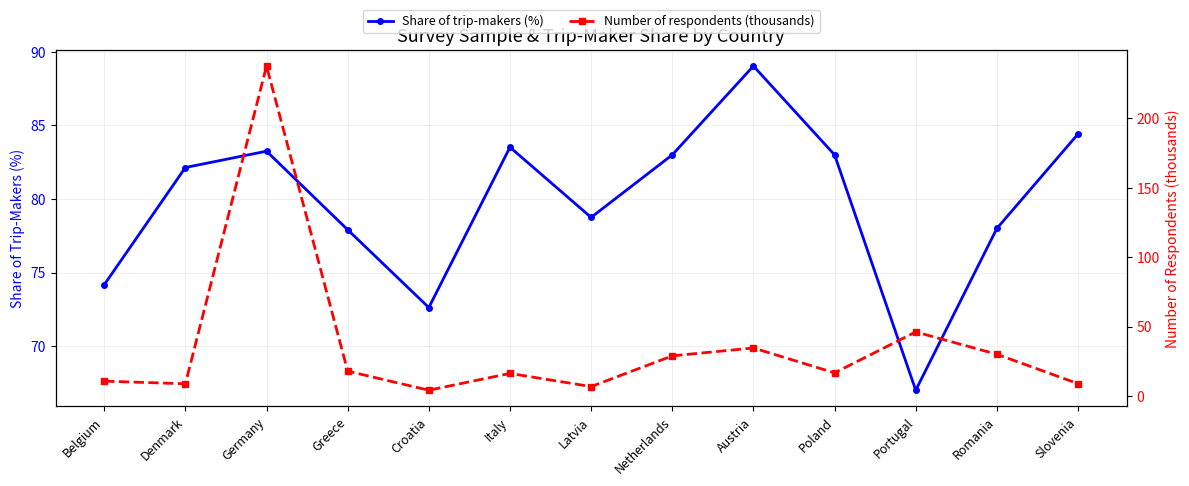

Is it true that Share of trip-makers (%) equals 118.2 at Germany?

False